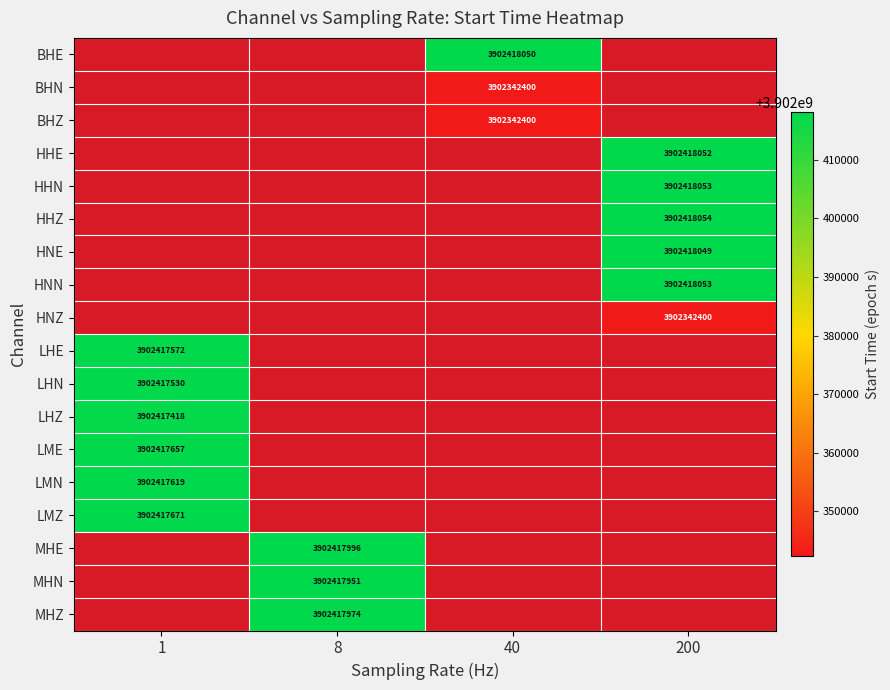

Between 8 and 1, which is larger?

1